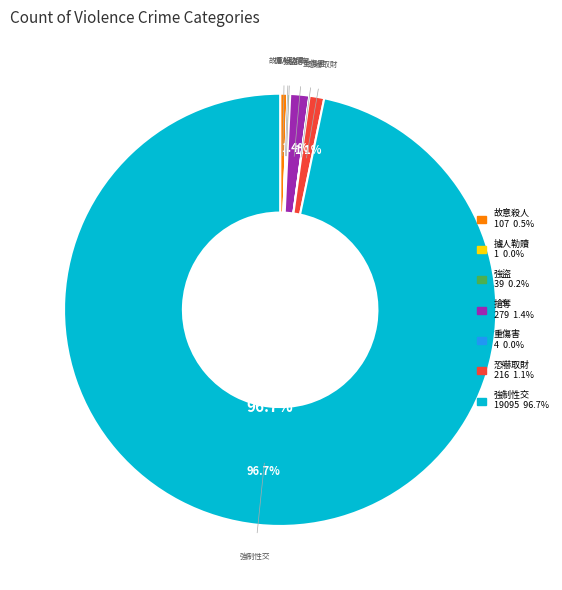

What is the largest slice in the pie chart?

強制性交